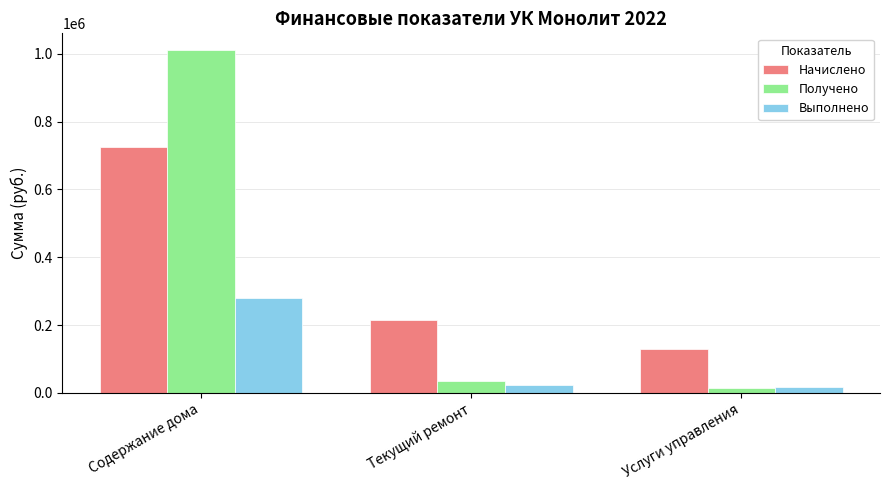

How many values in the Получено series are below 34255?

1